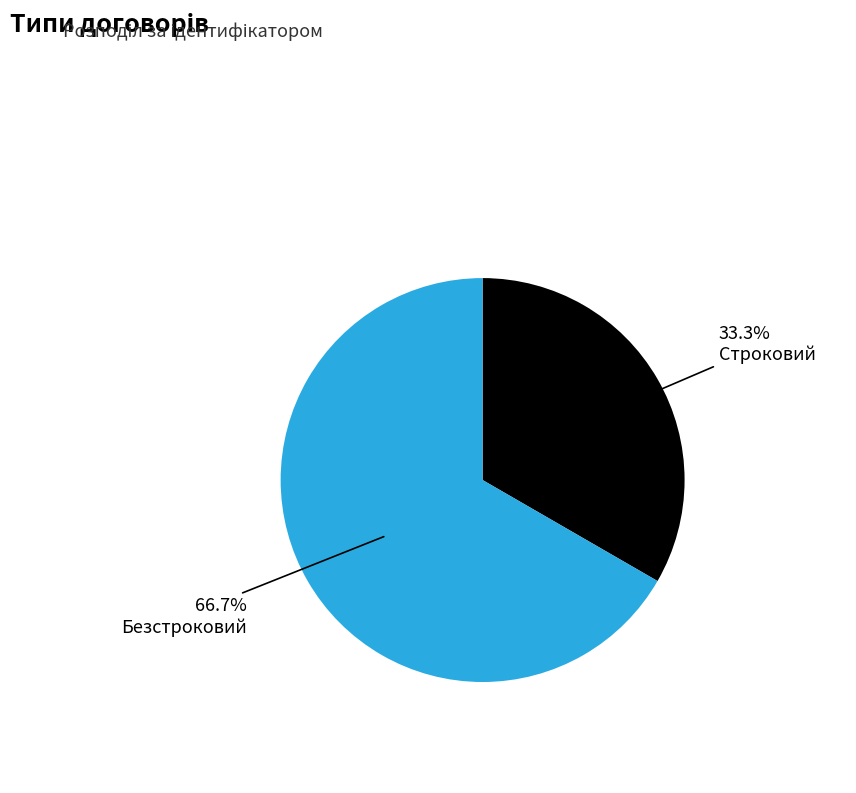

How many slices are in this pie chart?

2